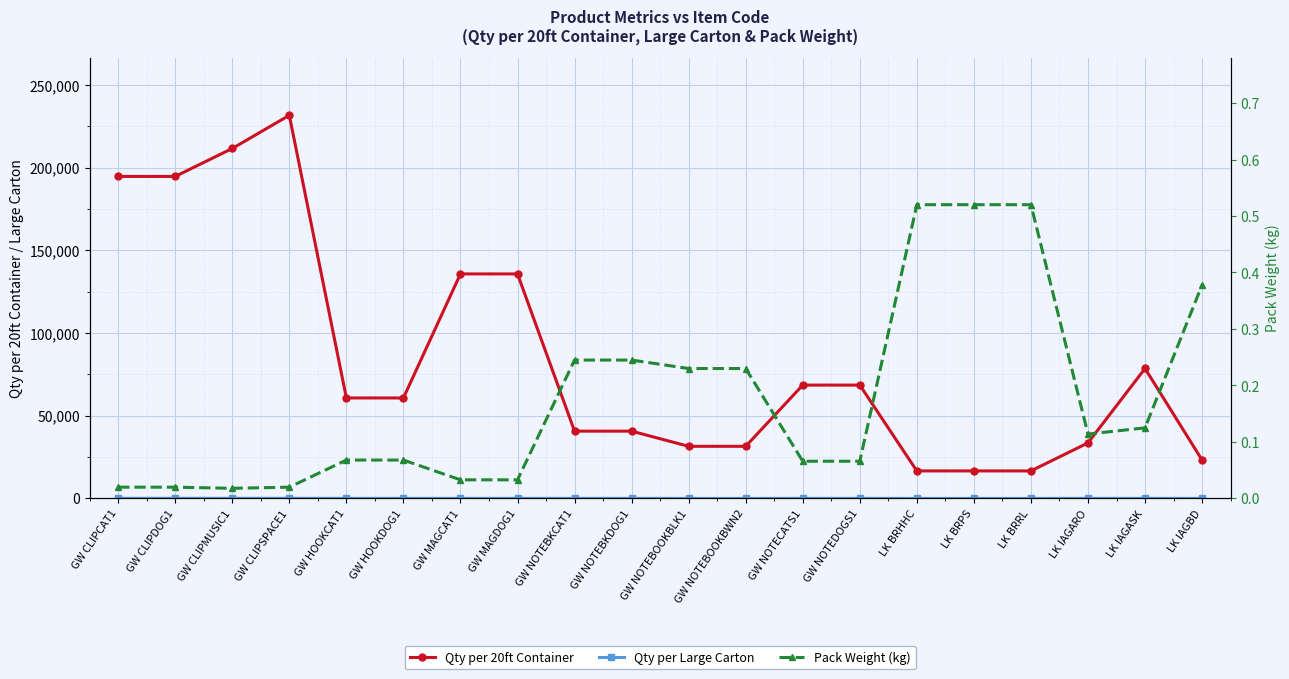

What is the label of the 8th point from the right?

GW NOTECATS1